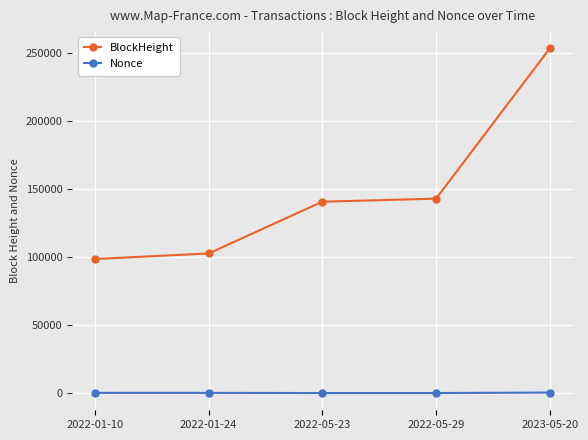

What position from the left is 2022-01-24?

2